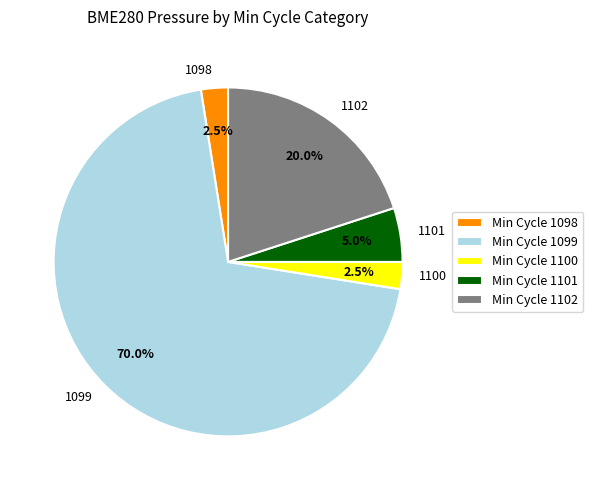

Does 1100 represent more than half of the total?

No